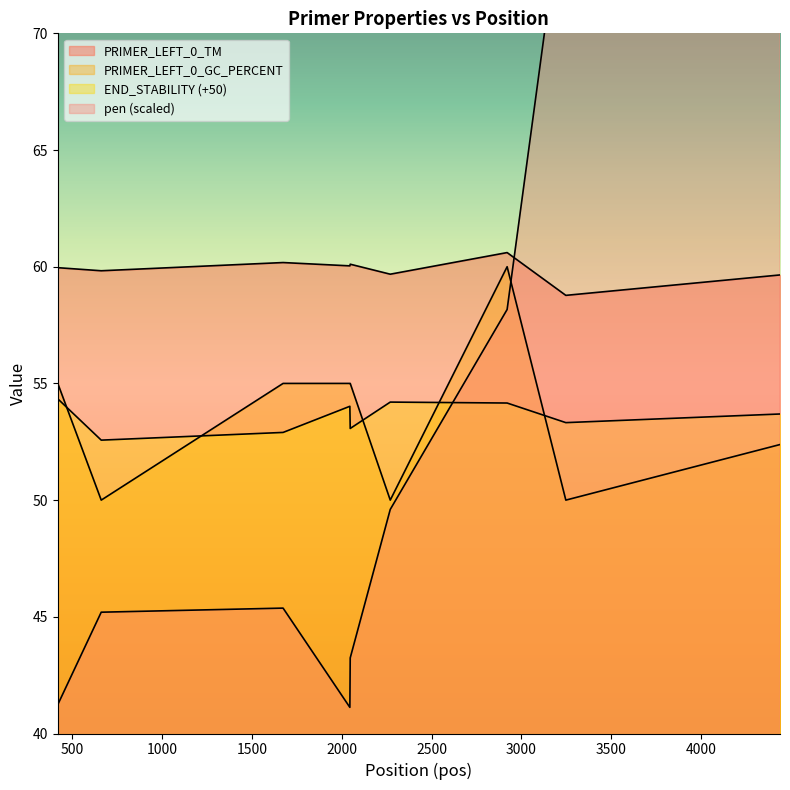

Which has a higher value, 418 or 2921?

2921